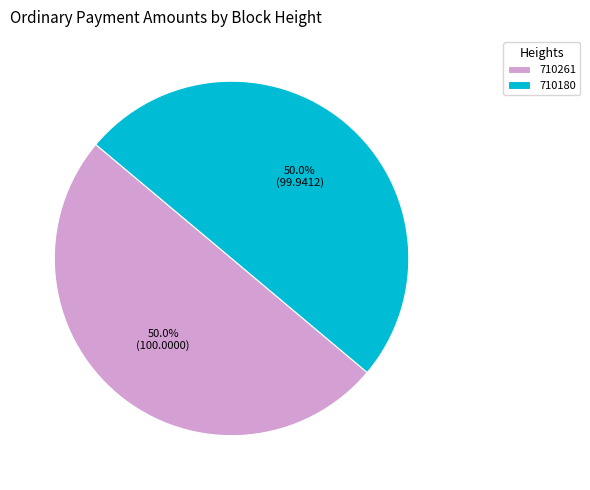

How much of the chart is everything except 710261?

50.0%